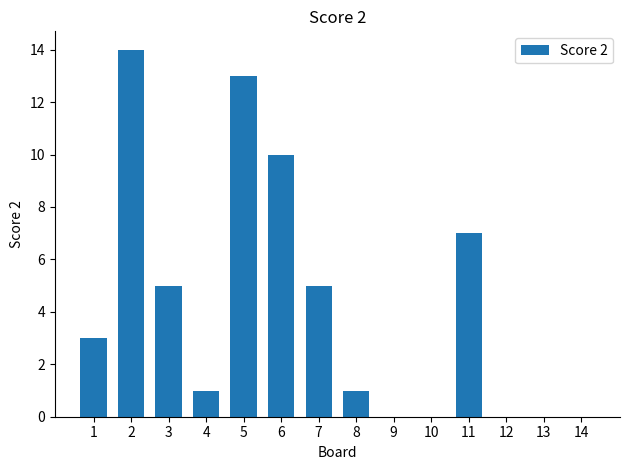

Count the number of data series in this chart.

1